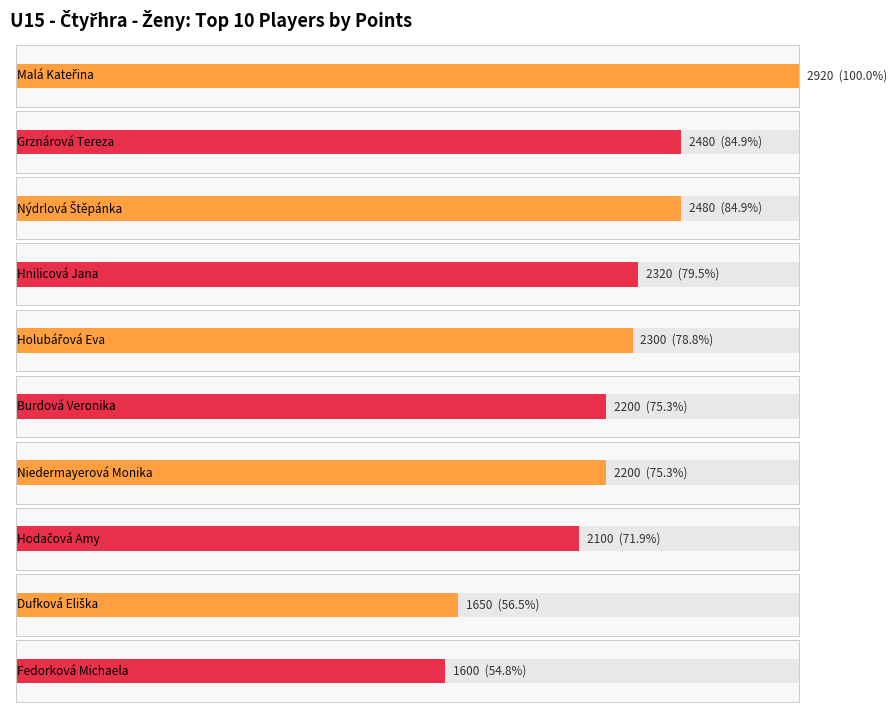

Reading left to right, transcribe all the data shown in this chart.

Rank: Malá Kateřina=1	Grznárová Tereza=2	Nýdrlová Štěpánka=2	Hnilicová Jana=4	Holubářová Eva=5	Burdová Veronika=6	Niedermayerová Monika=6	Hodačová Amy=8	Dufková Eliška=9	Fedorková Michaela=10
Body: Malá Kateřina=2920	Grznárová Tereza=2480	Nýdrlová Štěpánka=2480	Hnilicová Jana=2320	Holubářová Eva=2300	Burdová Veronika=2200	Niedermayerová Monika=2200	Hodačová Amy=2100	Dufková Eliška=1650	Fedorková Michaela=1600